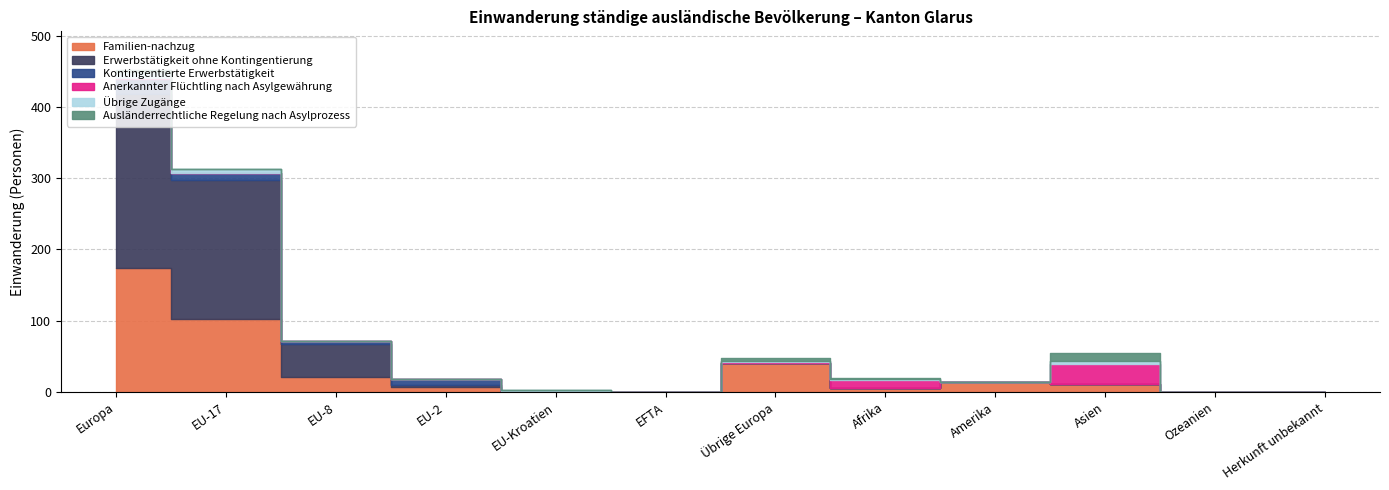

What value does the Übrige Zugänge series have at Afrika?

1